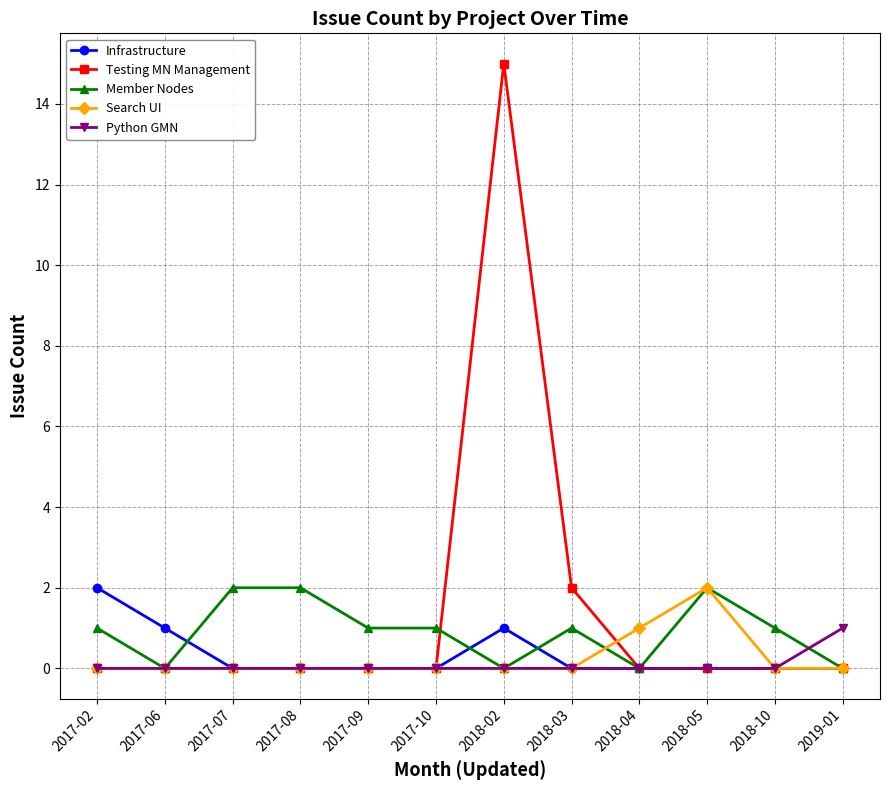

Count the number of data series in this chart.

5